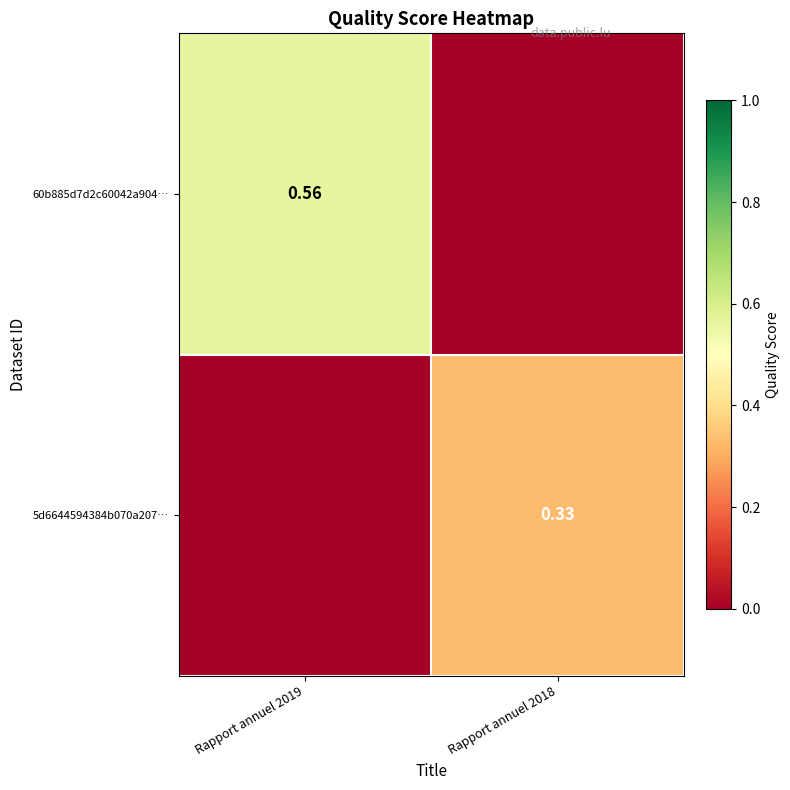

Is the value of 5d6644594384b070a207… at Rapport annuel 2018 greater than the value of 60b885d7d2c60042a904… at Rapport annuel 2019?

No